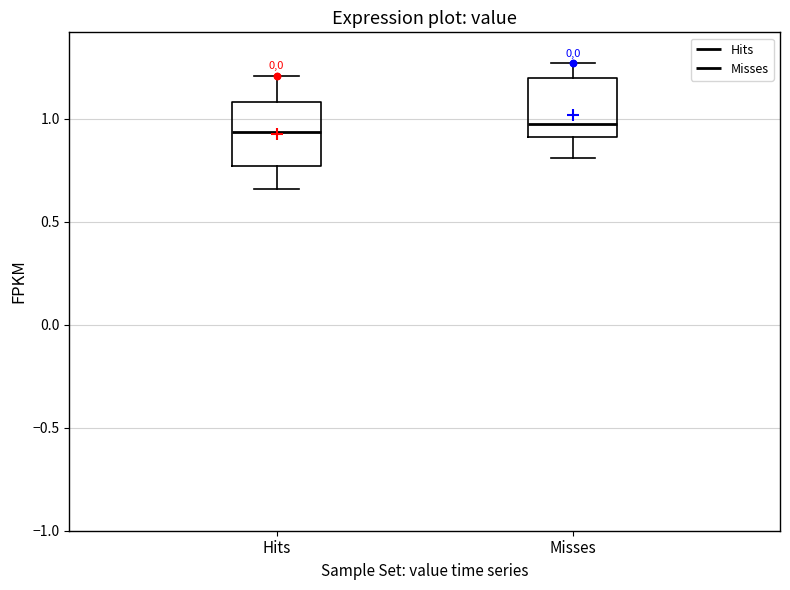

Reading left to right, read every box against the y-axis: the position of its median line, the range the box covers, and the ends of its whiskers. The values are not printed on the chart, so give them approximately, as read against the axis.

Hits: median 0.95, box 0.75 to 1.10, whiskers 0.65 to 1.20
Misses: median 1.00, box 0.90 to 1.20, whiskers 0.80 to 1.25